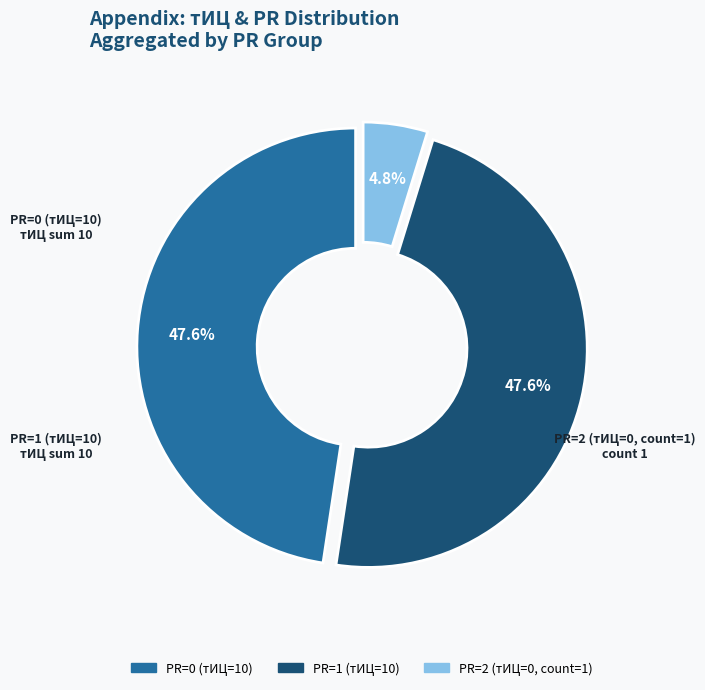

Is there any slice that represents more than half of the pie?

No